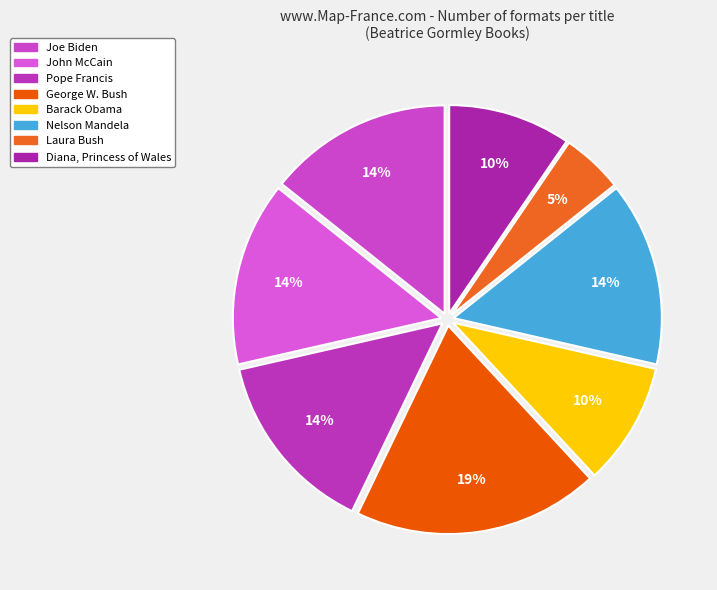

The Laura Bush slice represents 5% of the pie. True or false?

True